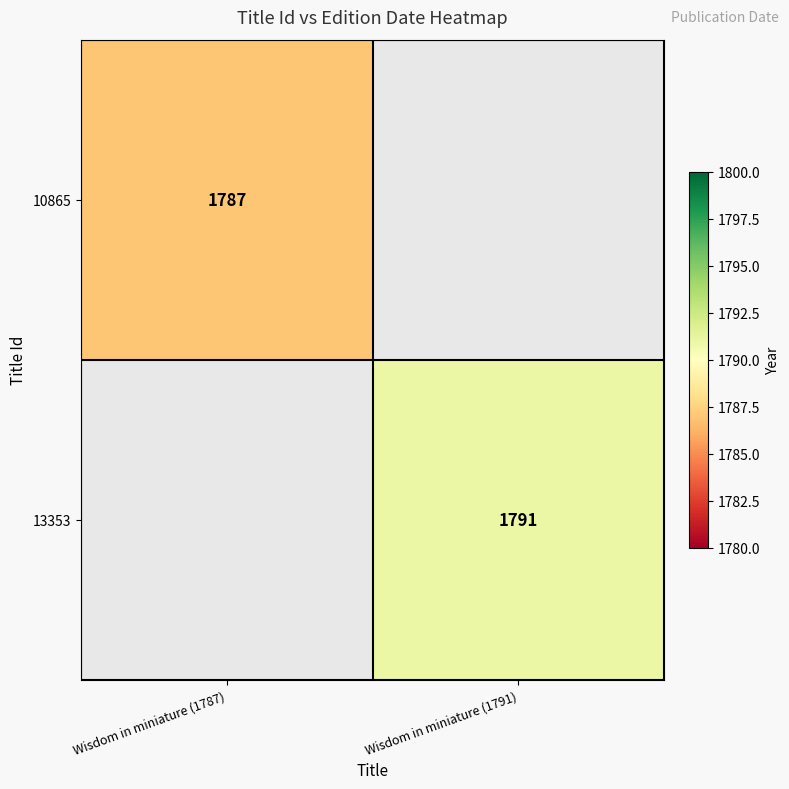

What is the smallest value displayed?

1787.0